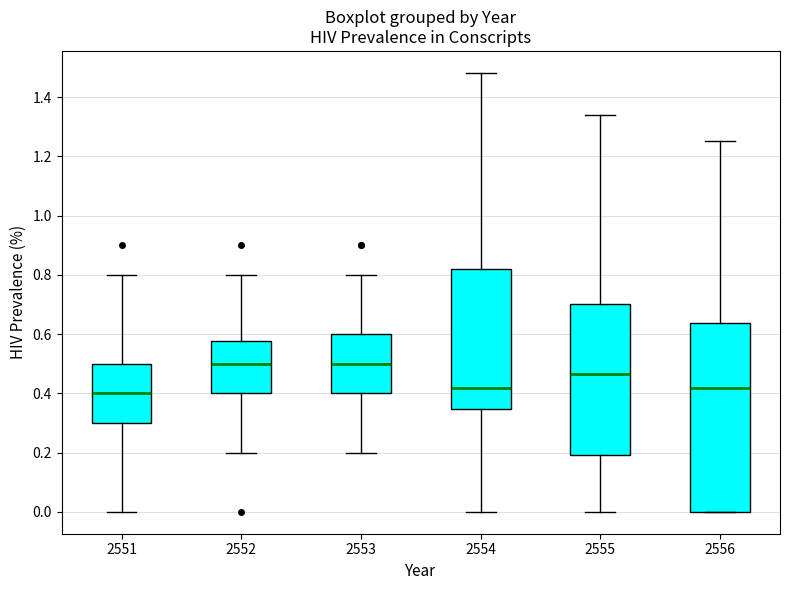

Where does the upper whisker of the box at x = 2553 end on the y-axis? The values are not printed on the chart, so give them approximately, as read against the axis.

0.80